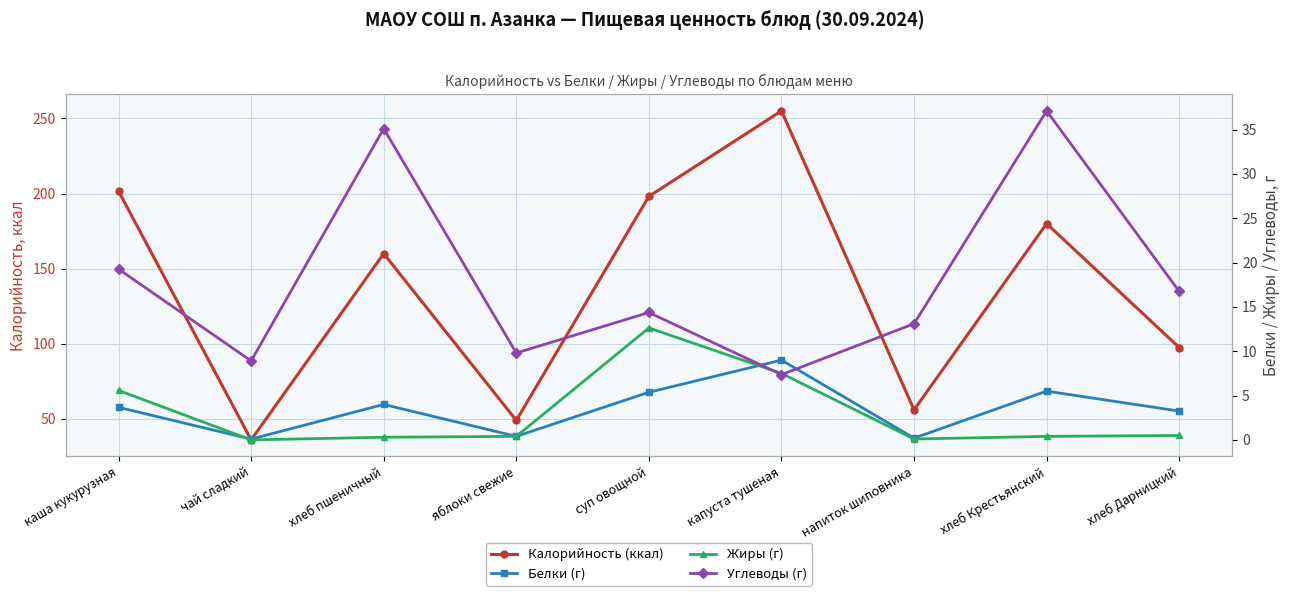

Is it true that Углеводы (г) equals 14.4 at суп овощной?

True